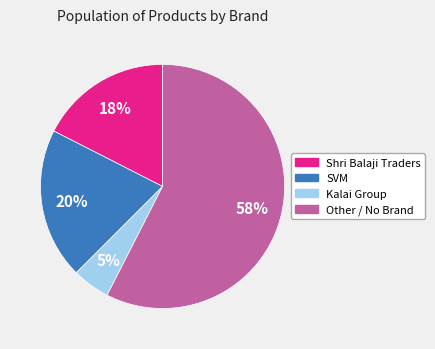

The Shri Balaji Traders slice represents 3% of the pie. True or false?

False